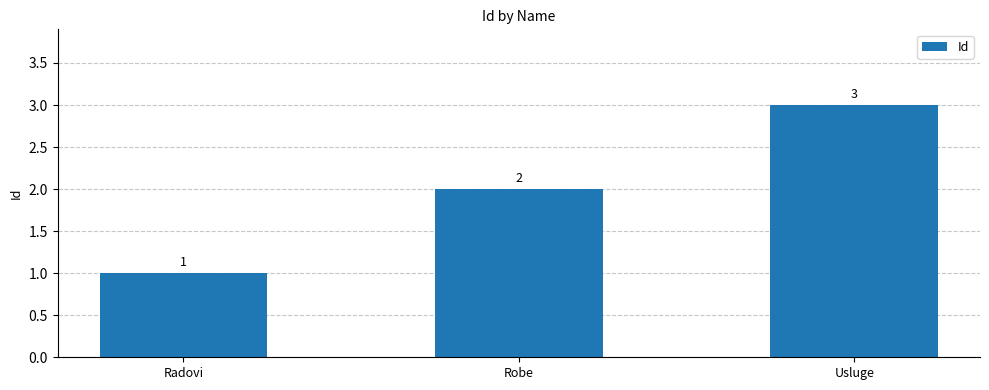

Rank the categories by value from lowest to highest.

Radovi, Robe, Usluge